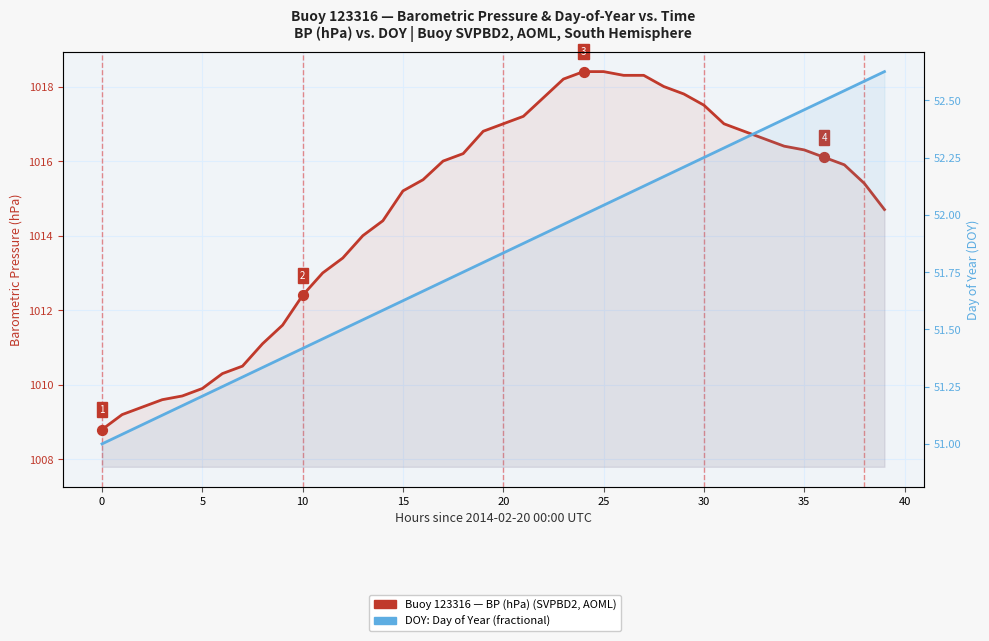

Which series contains the highest Y value?

BP (hPa)